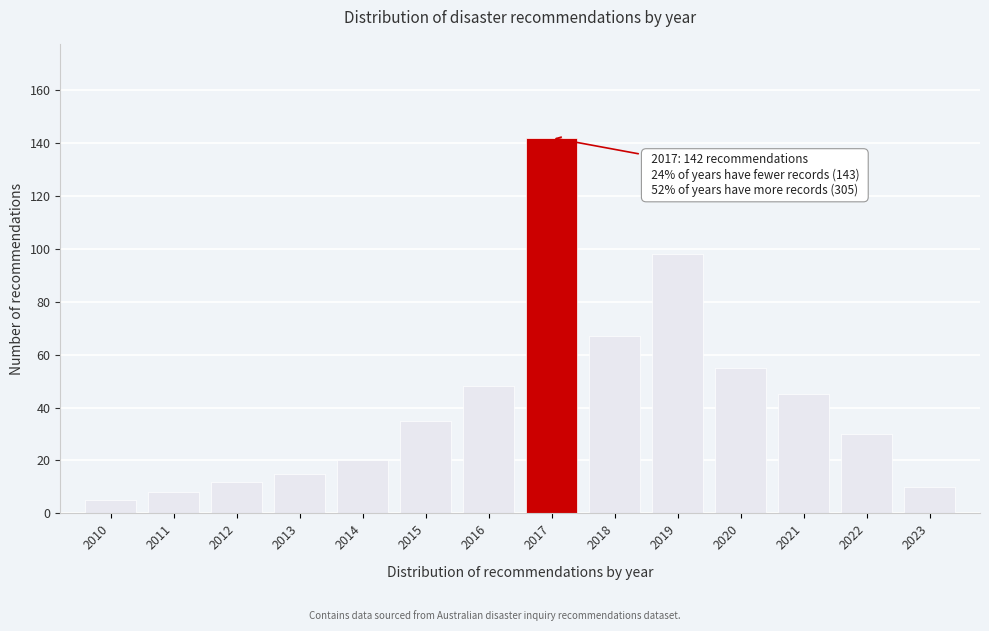

Reading left to right, transcribe all the data shown in this chart.

2010=5	2011=8	2012=12	2013=15	2014=20	2015=35	2016=48	2017=142	2018=67	2019=98	2020=55	2021=45	2022=30	2023=10